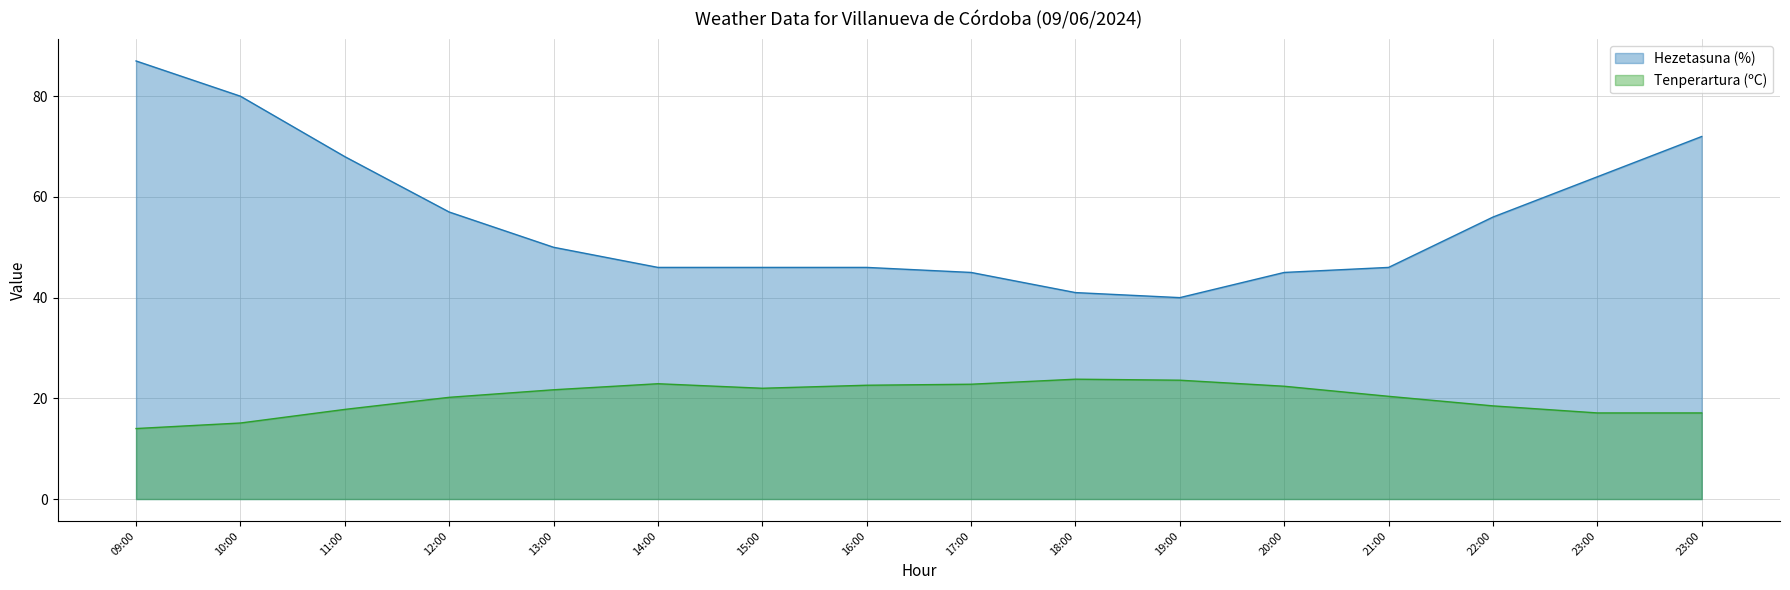

The value of Tenperartura (ºC) at 15:00 is 22.0. True or false?

True